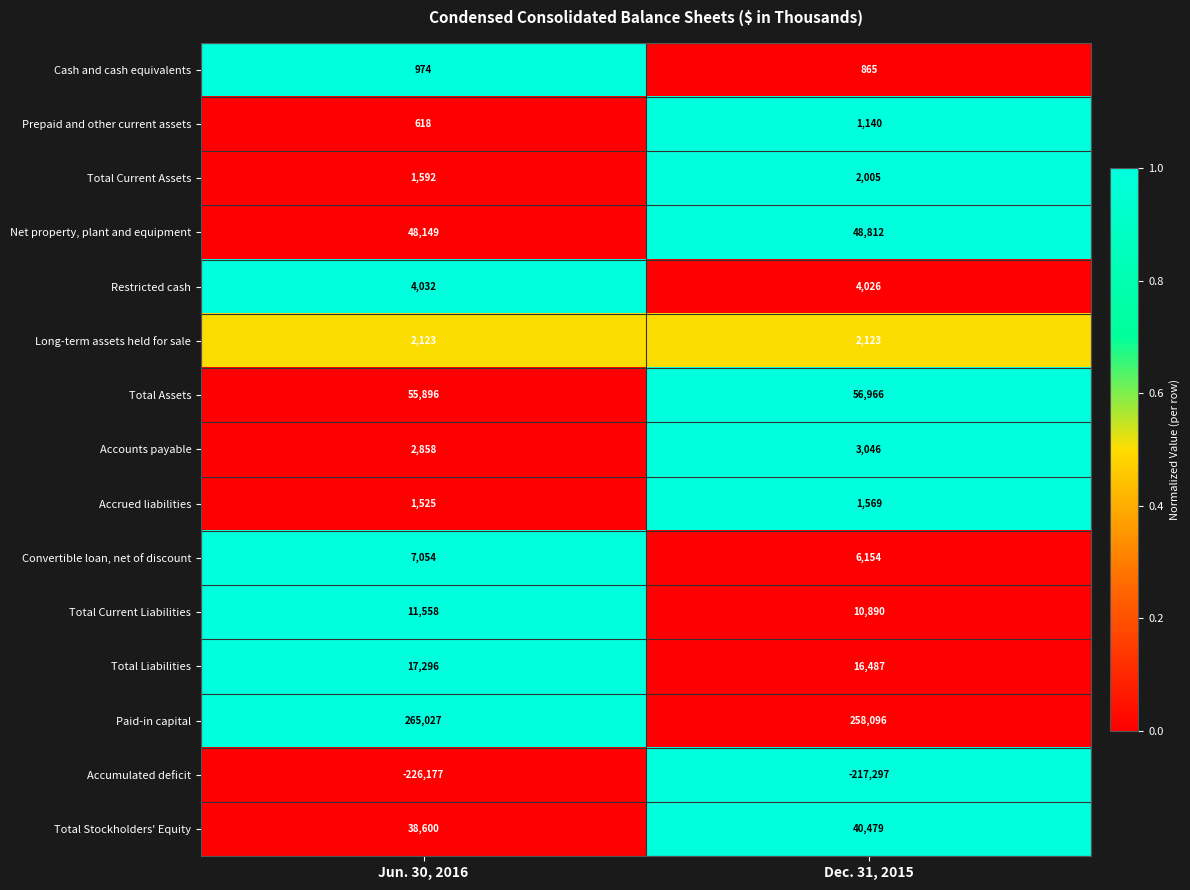

What is the smallest value displayed?

-226177